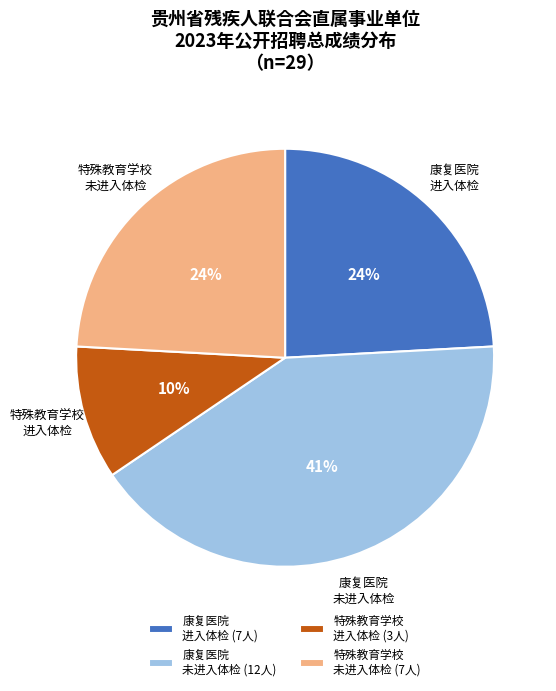

Is there a majority slice in this chart?

No